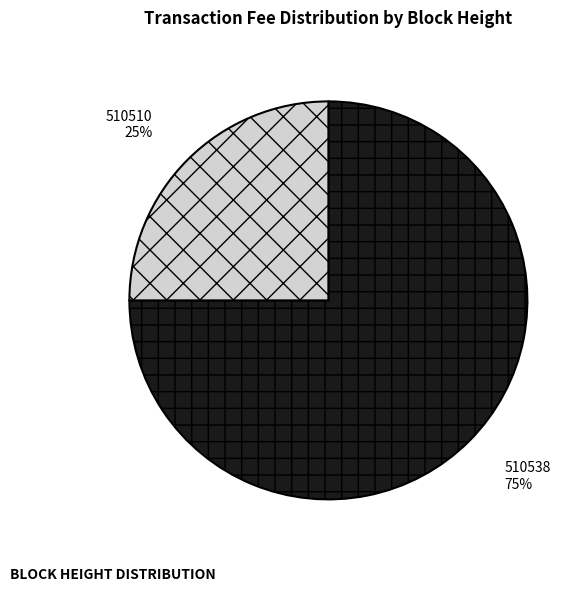

How many slices are in this pie chart?

2